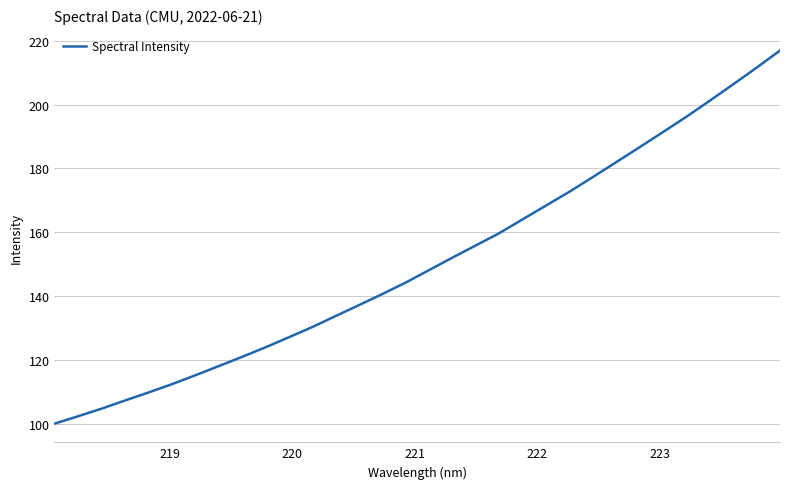

What is the maximum value shown in the chart?

217.0